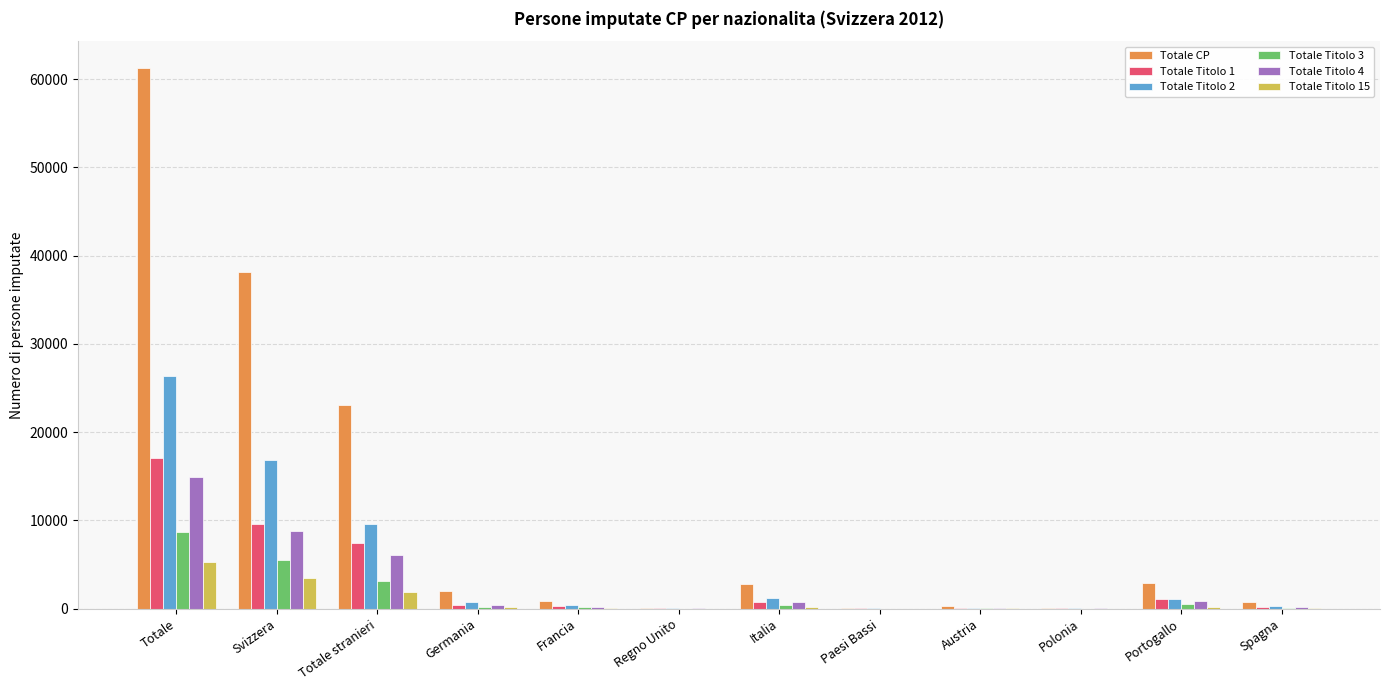

Between Svizzera and Spagna, which series saw the biggest shift?

Totale CP